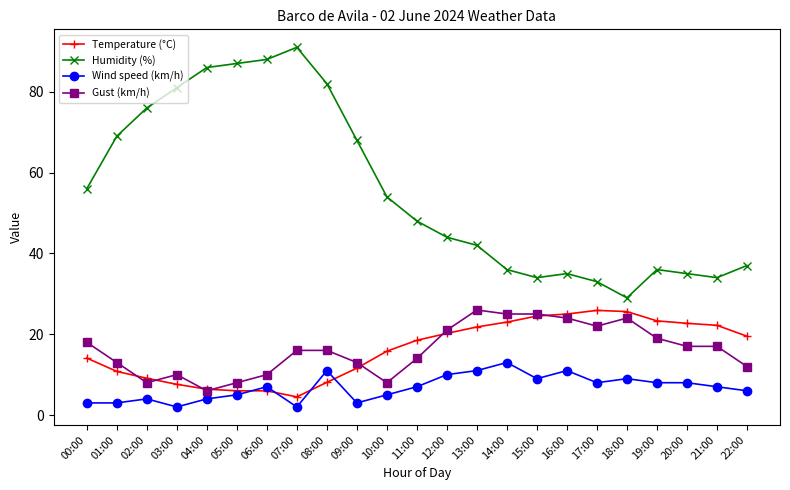

What is the difference between the maximum and minimum values in the Gust (km/h) series?

20.0